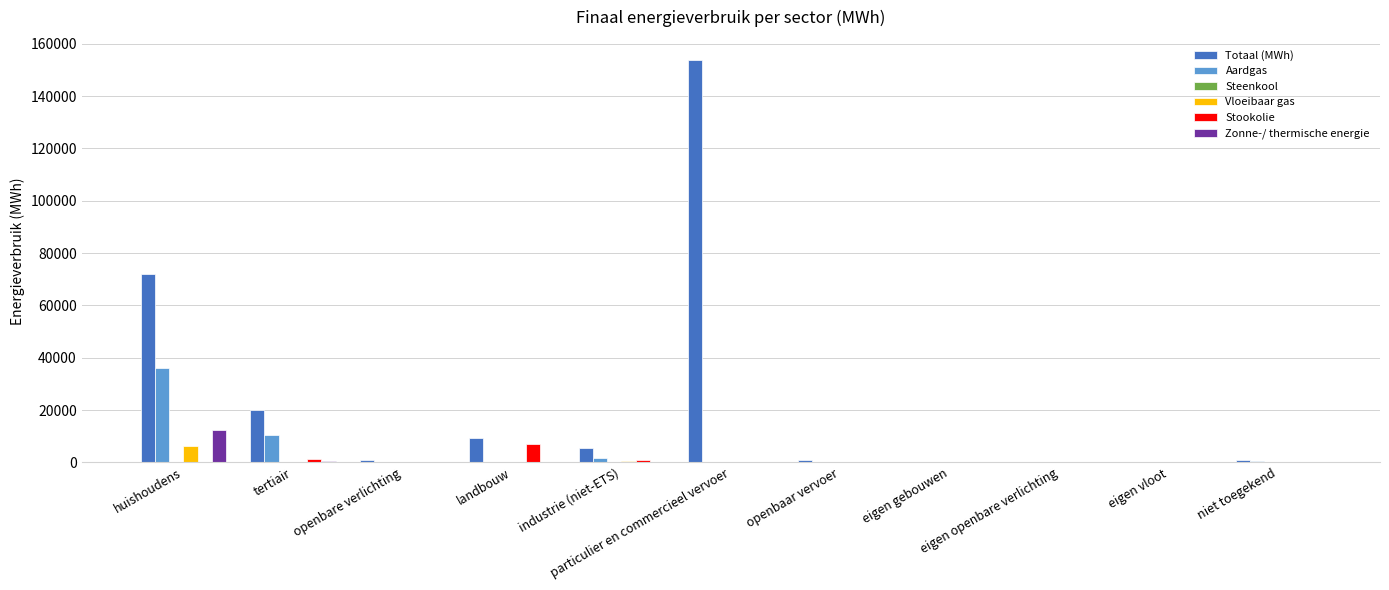

What is the sum of all Totaal (MWh) values?

263271.0